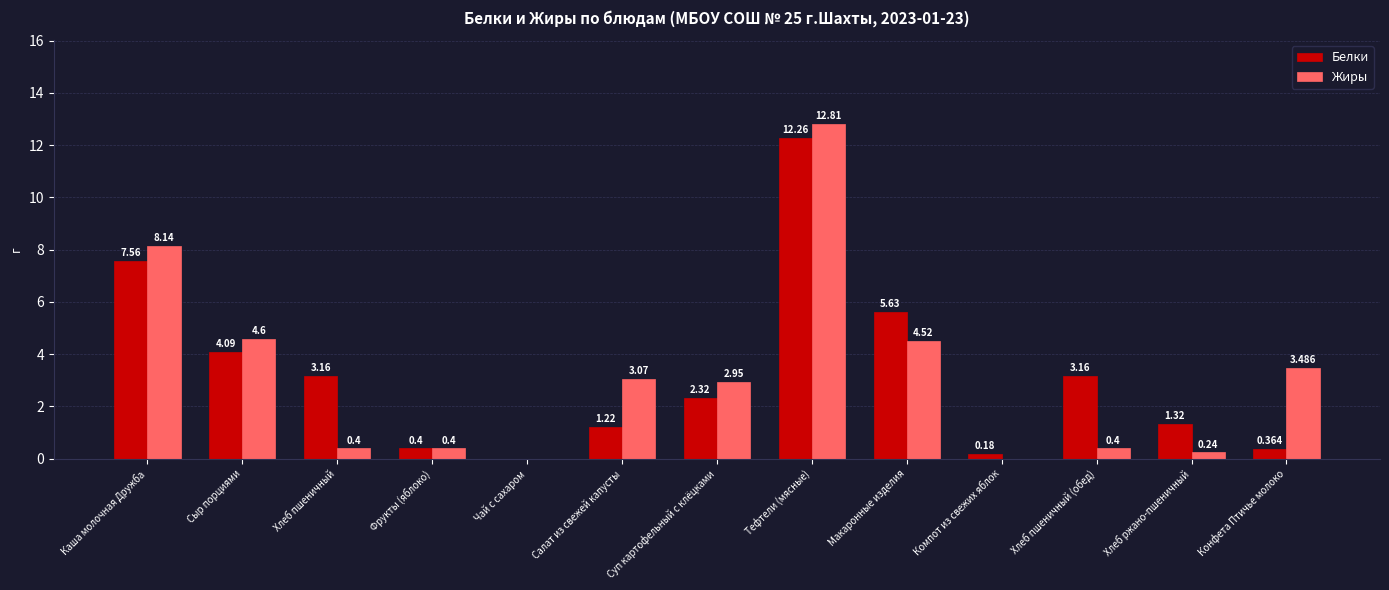

Which series changed the most between Сыр порциями and Хлеб пшеничный (обед)?

Жиры